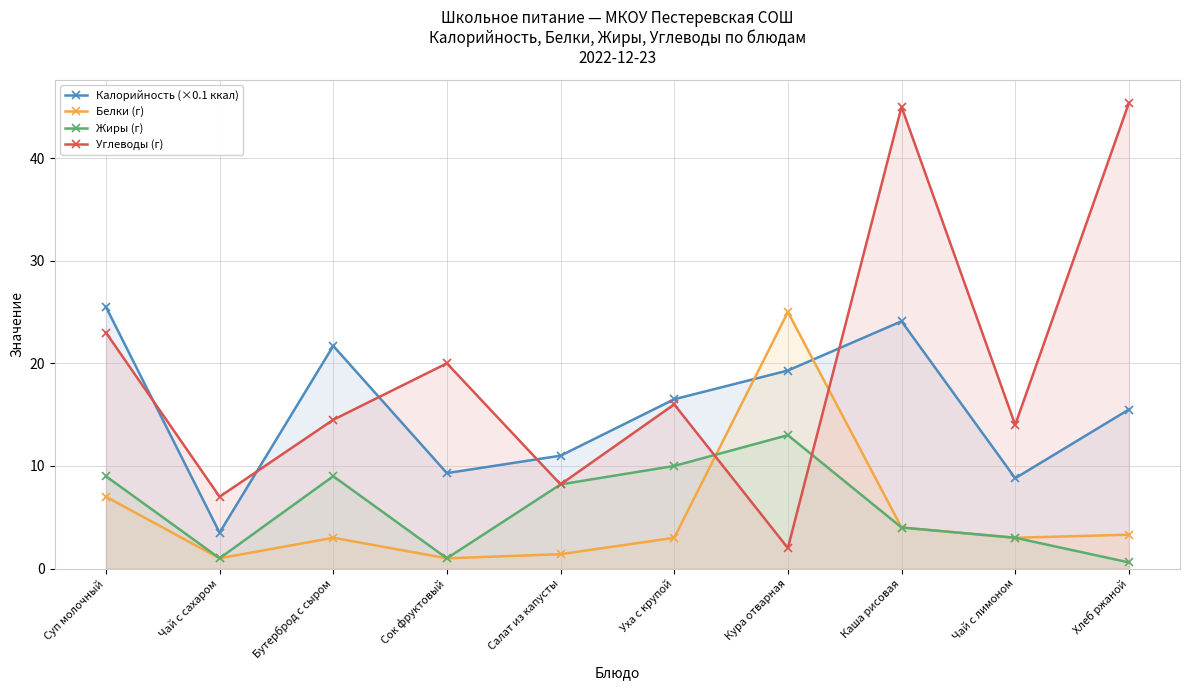

Reading left to right, extract all data points from this chart.

Калорийность (×0.1 ккал): 25.5	3.5	21.7	9.3	11.0	16.5	19.3	24.1	8.8	15.5
Белки (г): 7.0	1.0	3.0	1.0	1.4	3.0	25.0	4.0	3.0	3.3
Жиры (г): 9.0	1.0	9.0	1.0	8.2	10.0	13.0	4.0	3.0	0.6
Углеводы (г): 23.0	7.0	14.5	20.0	8.2	16.0	2.0	45.0	14.0	45.4